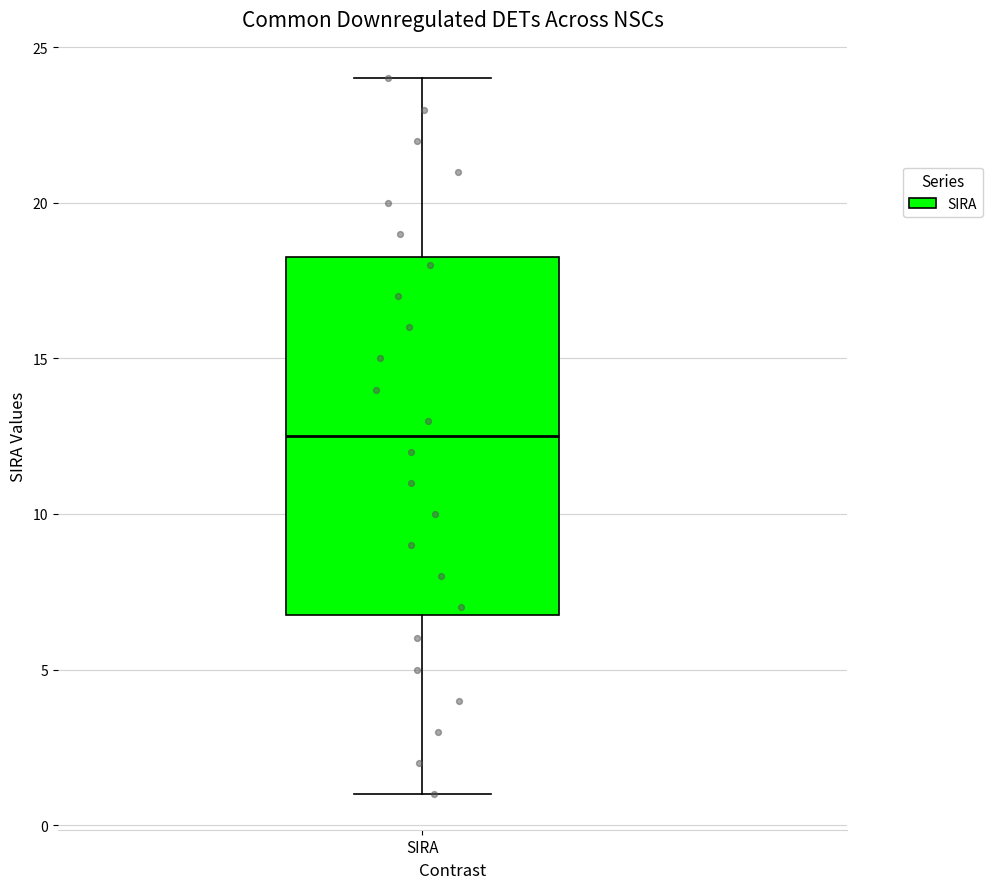

Read this box plot against the y-axis: the position of the median line, the range covered by the box, and the ends of both whiskers. The values are not printed on the chart, so give them approximately, as read against the axis.

median 12.5, box 7.0 to 18.5, whiskers 1.0 to 24.0